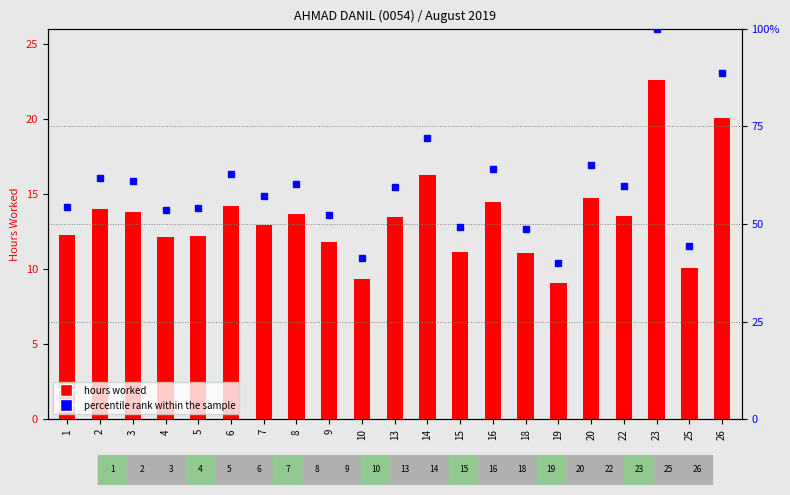

What are all the series names shown in the legend?

hours worked, percentile rank within the sample